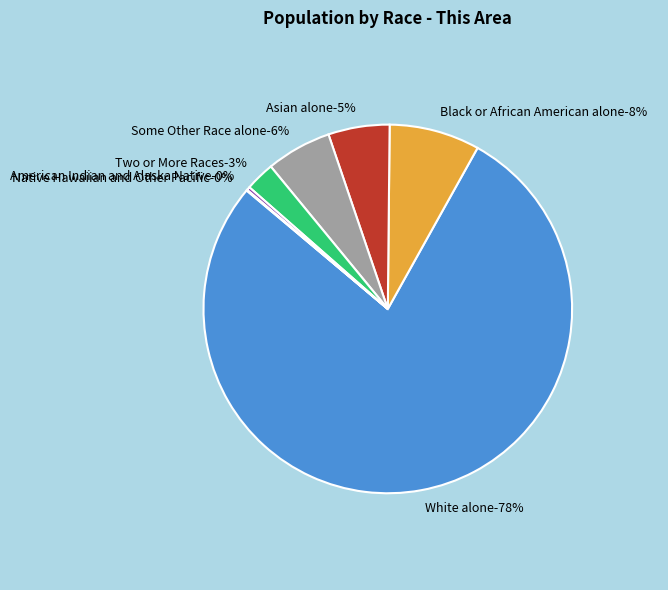

Which category has the biggest portion of the pie?

White alone